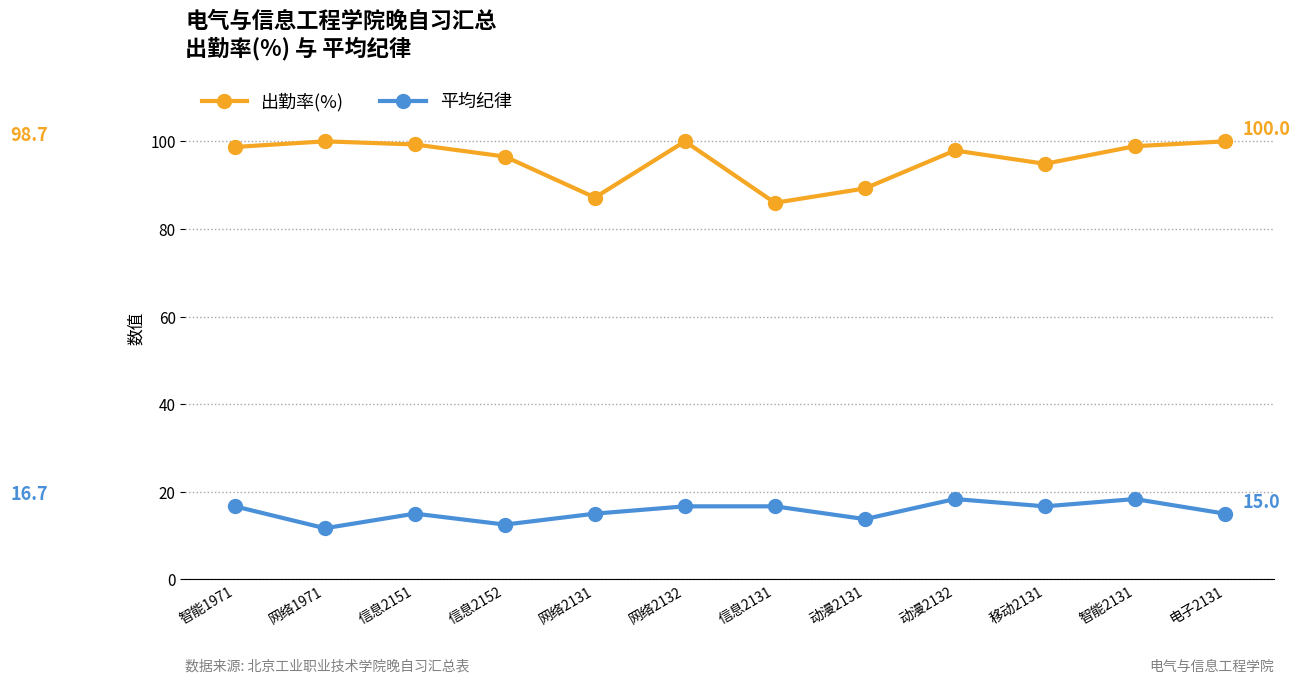

Is the value of 出勤率(%) at 网络2132 greater than the value of 平均纪律 at 智能1971?

Yes